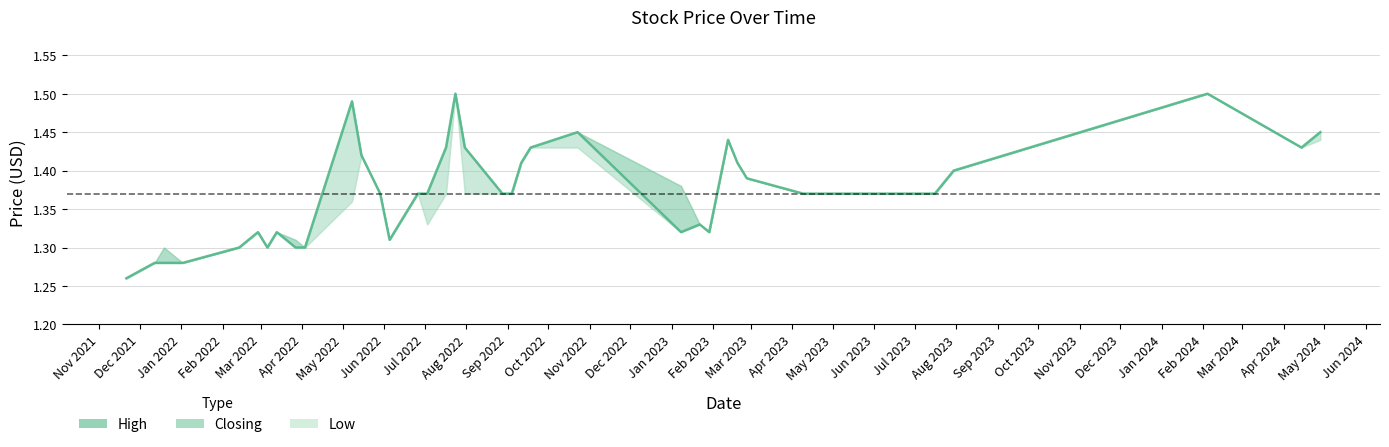

What value does the Closing series have at 5?

1.4